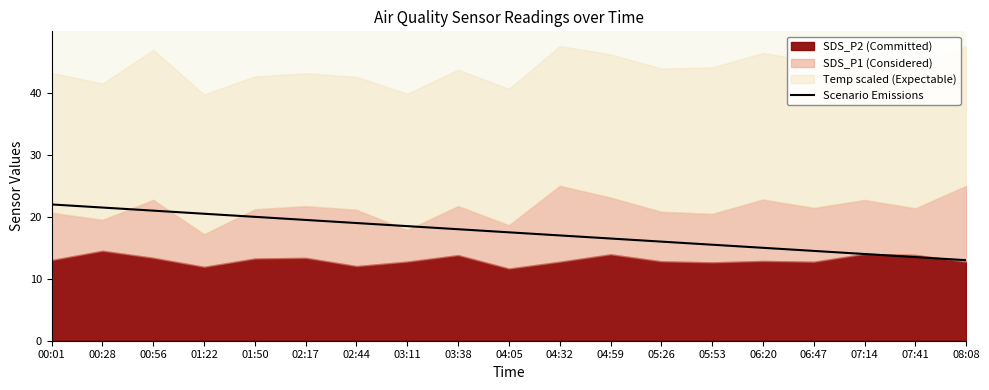

True or false: the data shows 5.6 at 01:22.

False